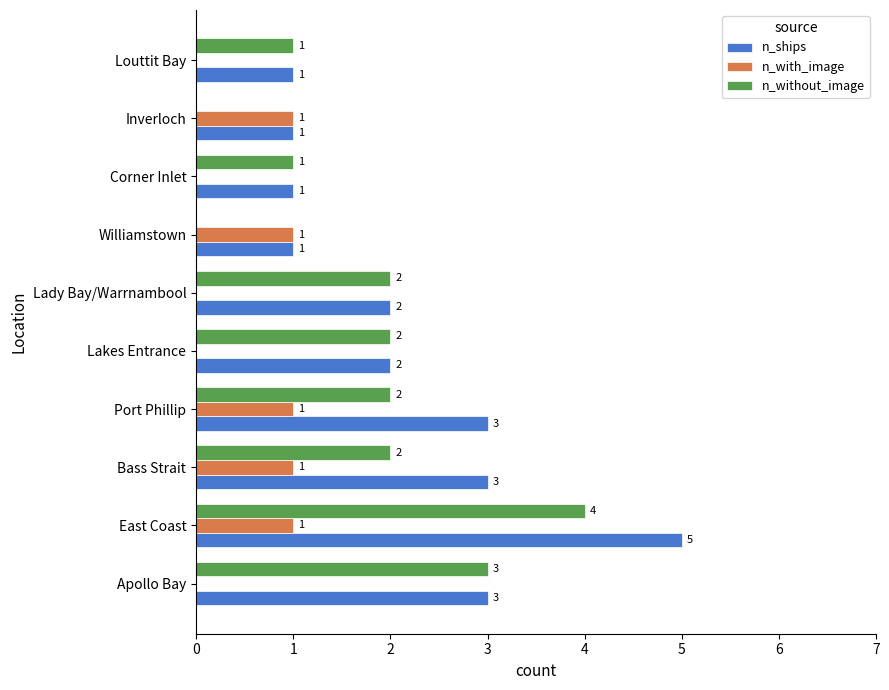

At which category is the sum across all series the highest?

East Coast